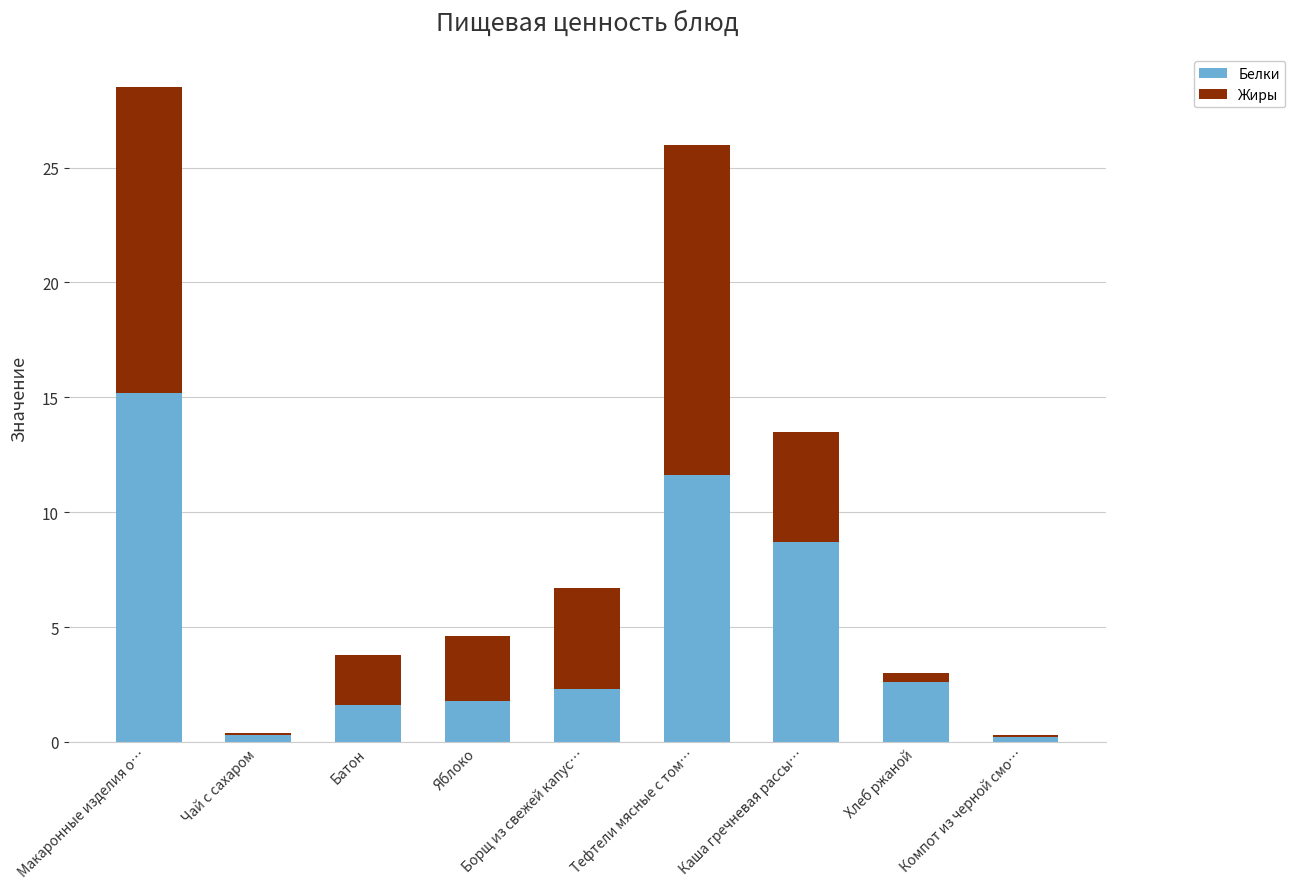

What is the sum of the Белки values at Яблоко and Батон?

3.4